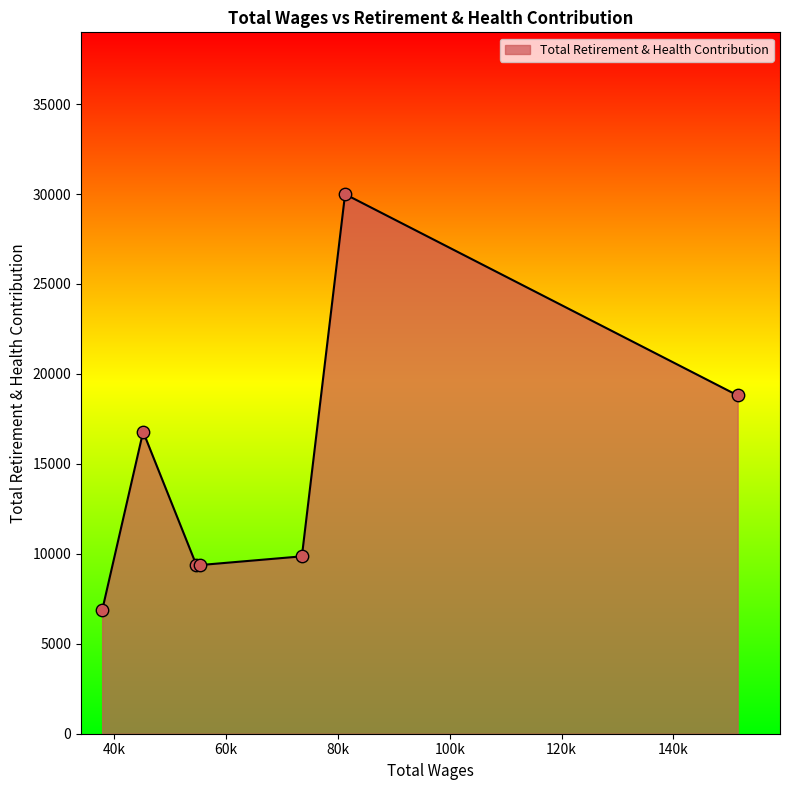

What is the greatest value displayed?

29990